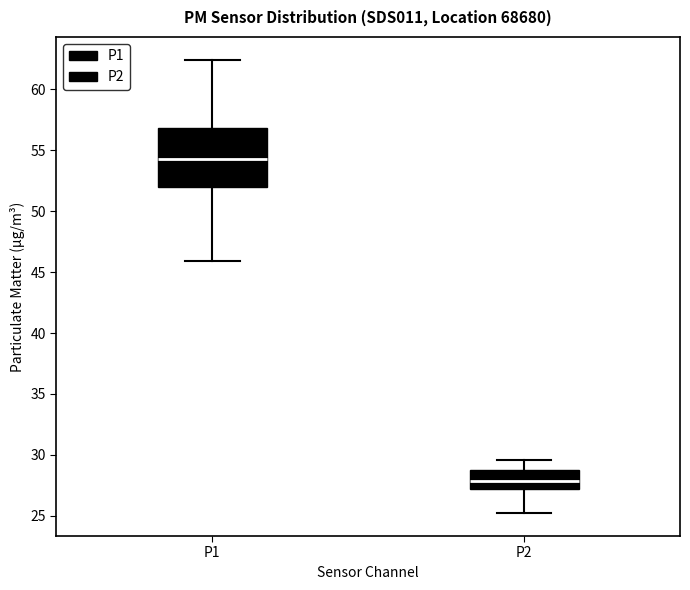

Reading left to right, read every box against the y-axis: the position of its median line, the range the box covers, and the ends of its whiskers. The values are not printed on the chart, so give them approximately, as read against the axis.

P1: median 54.5, box 52.0 to 57.0, whiskers 46.0 to 62.5
P2: median 28.0, box 27.0 to 29.0, whiskers 25.0 to 29.5